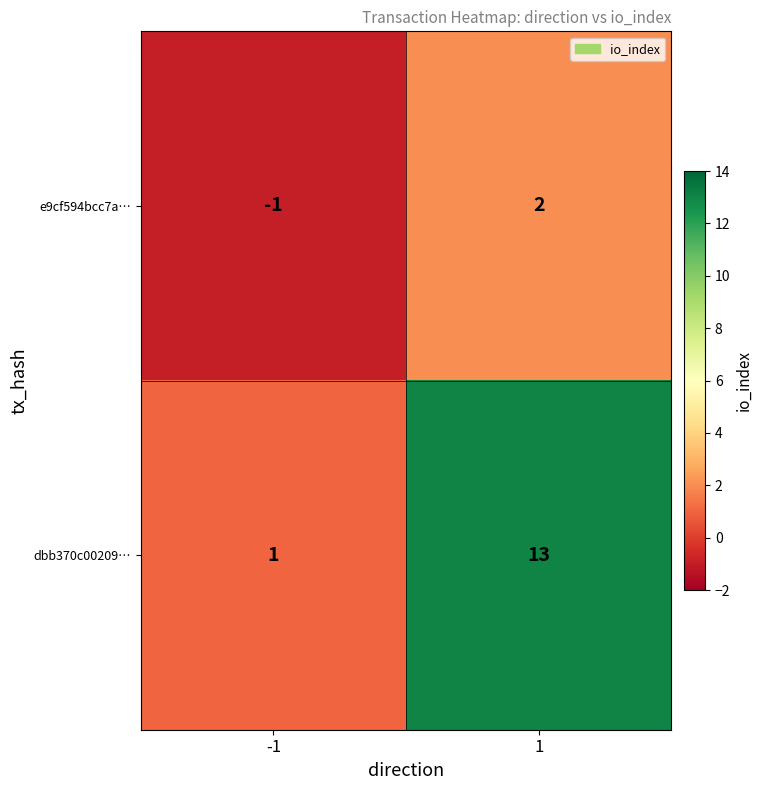

What is the approximate value of dbb370c00209… at 1?

13